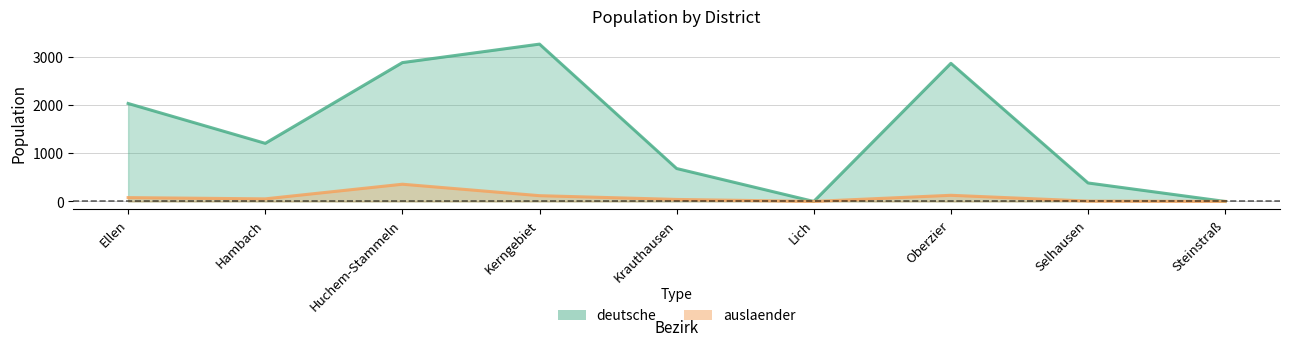

What is the difference between the highest and lowest values at Krauthausen?

642